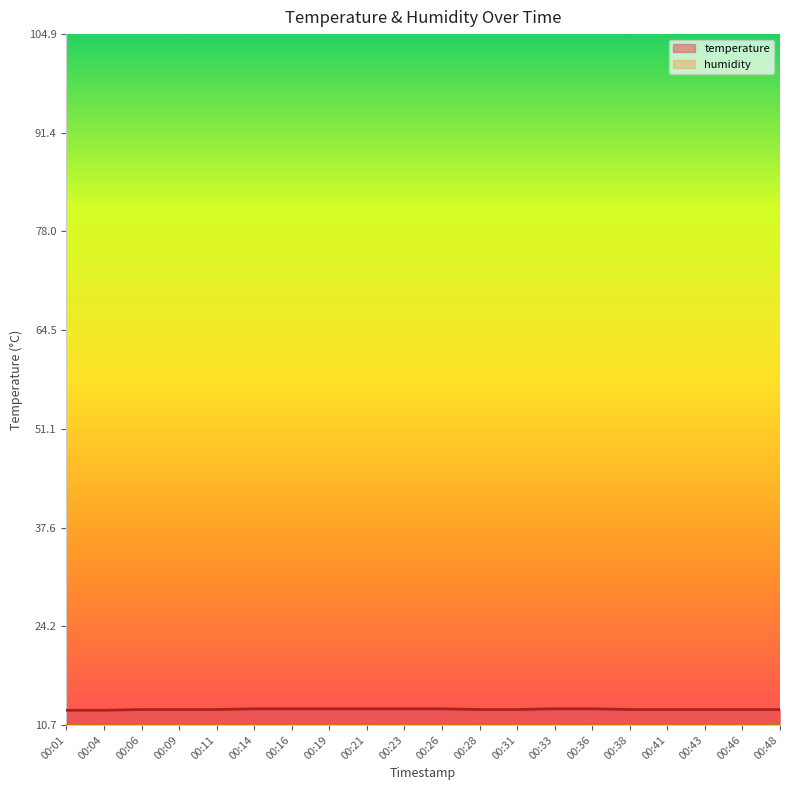

At which category does the chart reach its peak across all series?

00:14